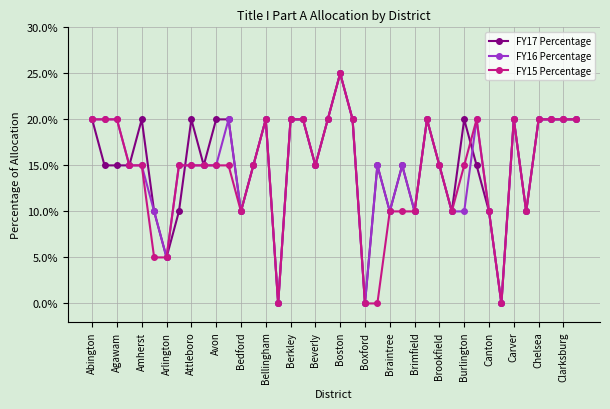

Is this an area chart (filled region under the line)?

No